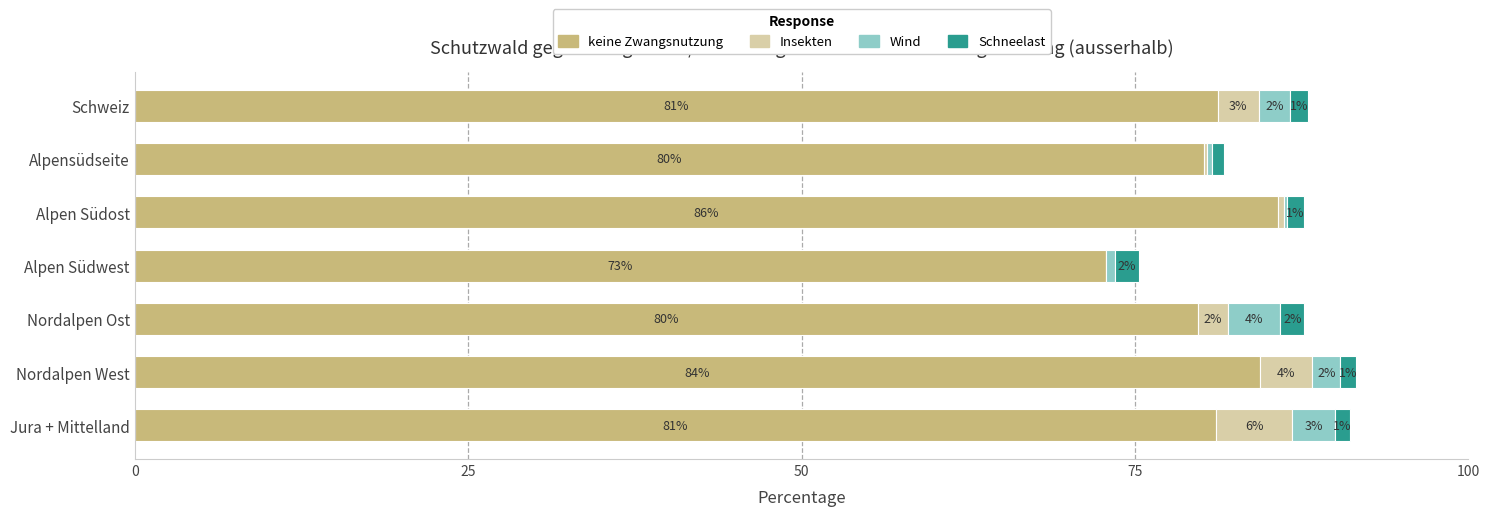

Count the number of categories in the chart.

7